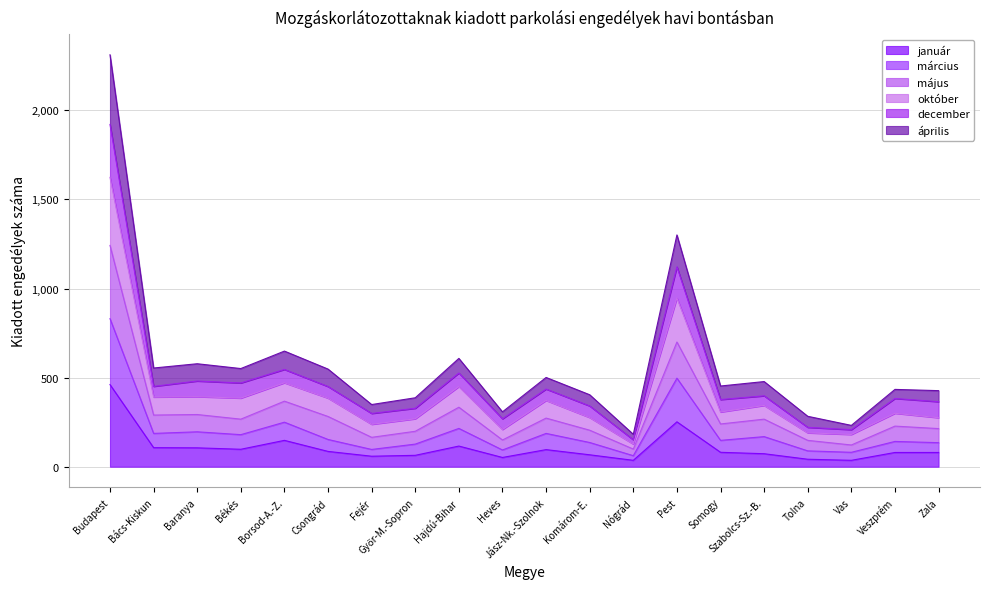

Which has a higher value, Békés or Borsod-A.-Z.?

Borsod-A.-Z.